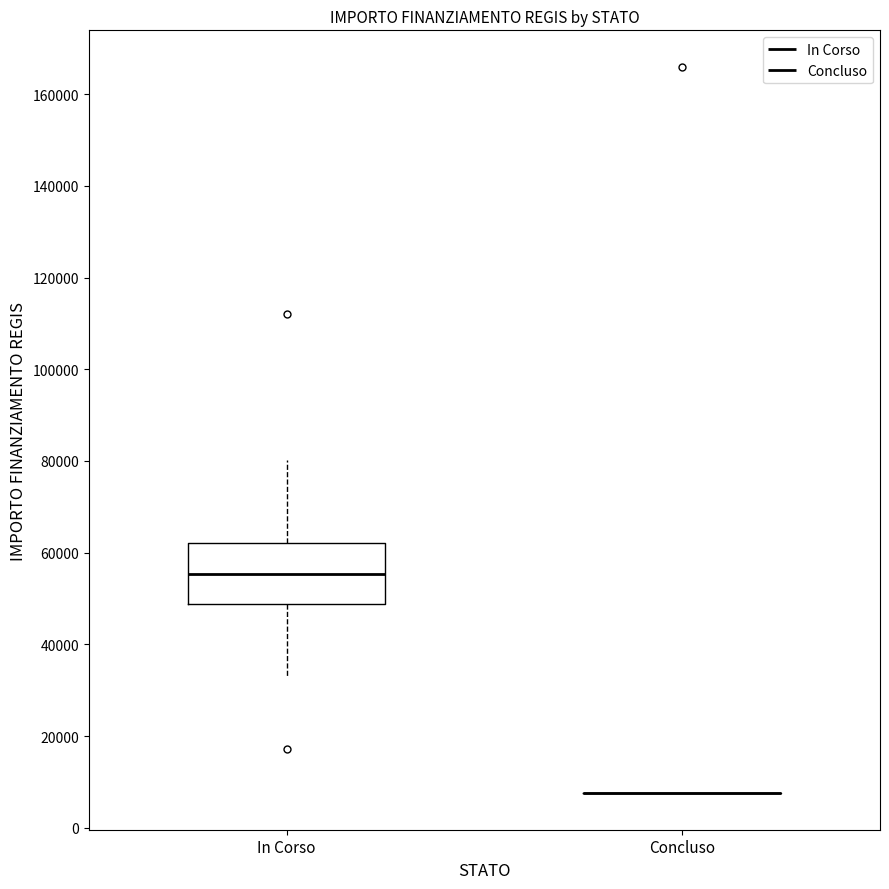

Where is the lower edge of the box for In Corso on the y-axis? The values are not printed on the chart, so give them approximately, as read against the axis.

48000